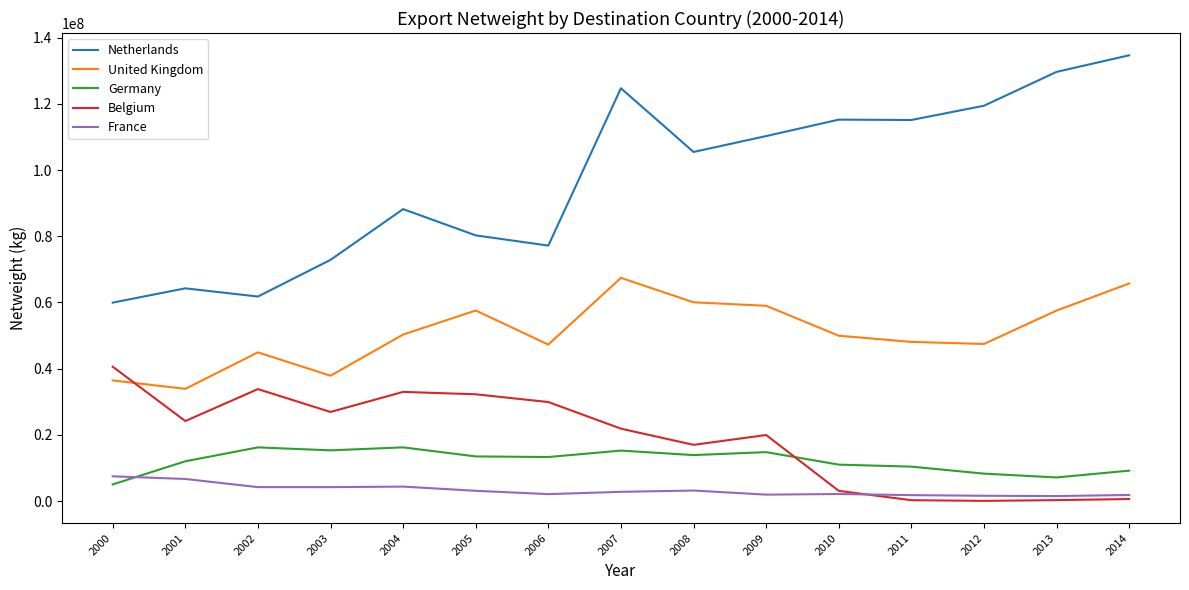

Rank the series by their maximum value, from lowest to highest.

France, Germany, Belgium, United Kingdom, Netherlands